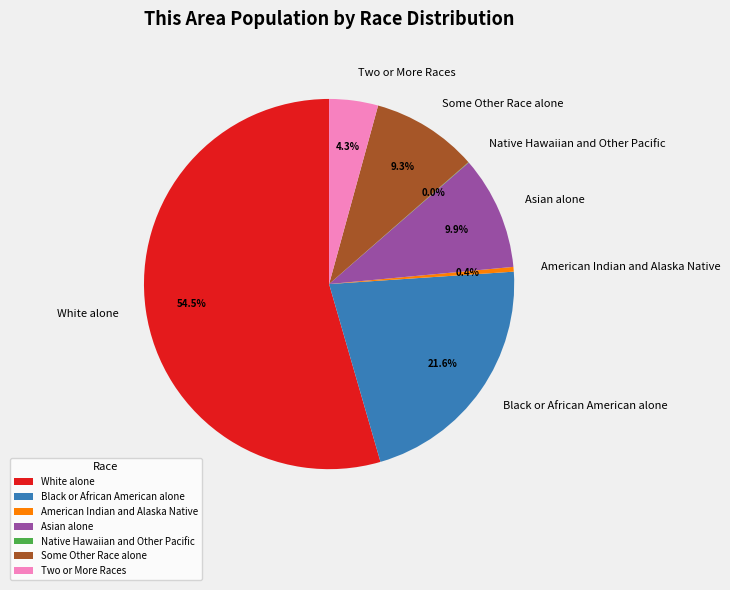

To the nearest percent, what is the average slice percentage?

14%